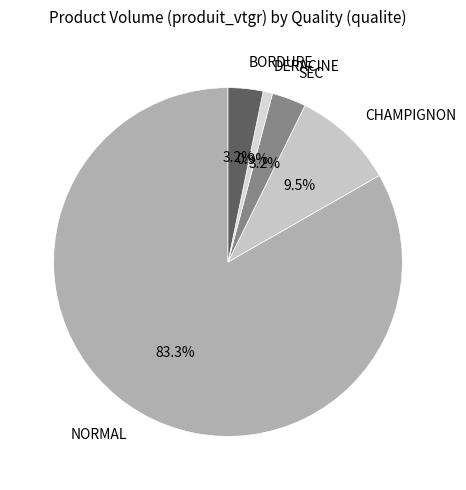

What is the majority slice?

NORMAL